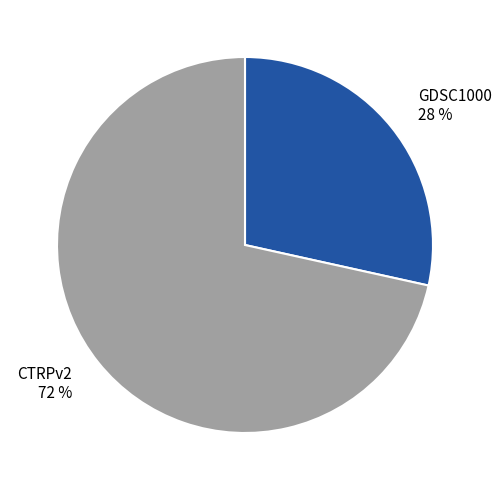

Does any single category account for the majority?

Yes